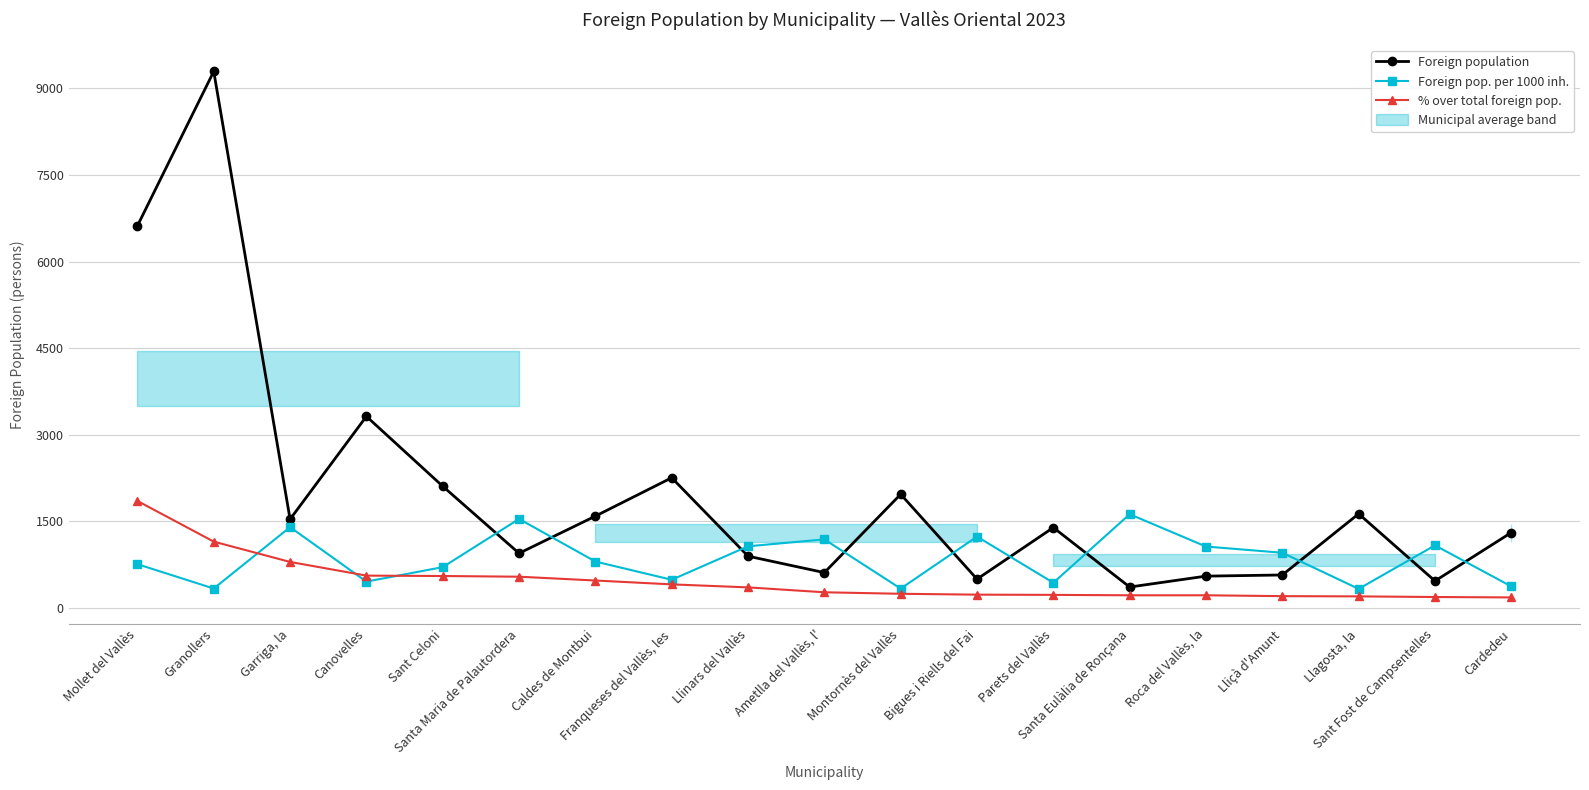

The % over total foreign pop. series shows 1850 at Mollet del Vallès. True or false?

True